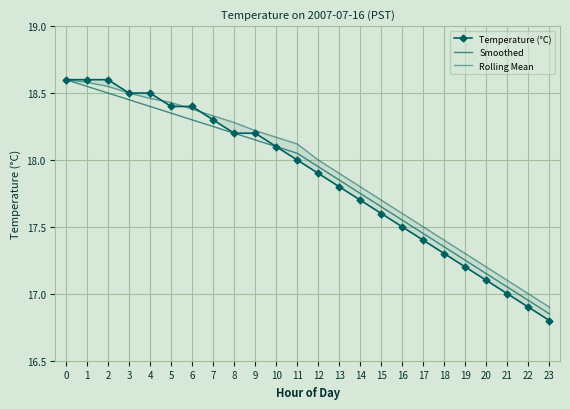

The Smoothed series shows 18.1 at 10. True or false?

True